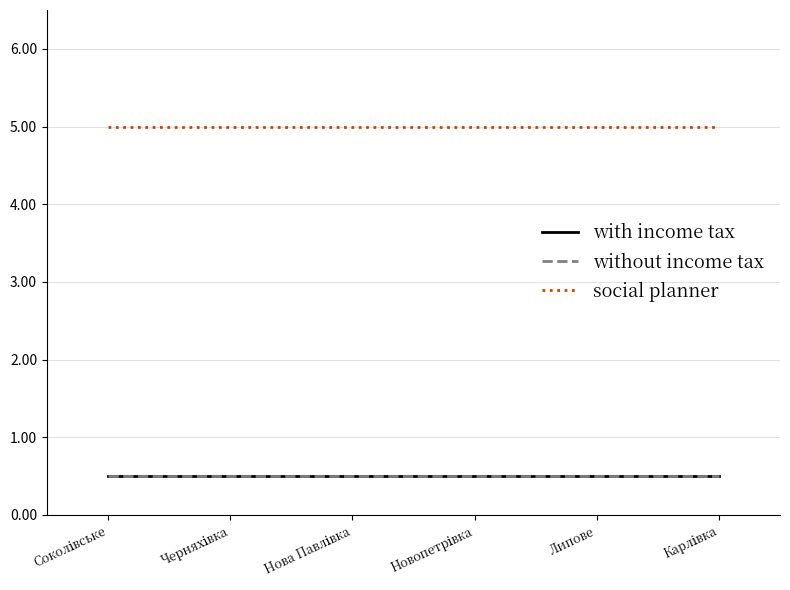

Is this an area chart (filled region under the line)?

No